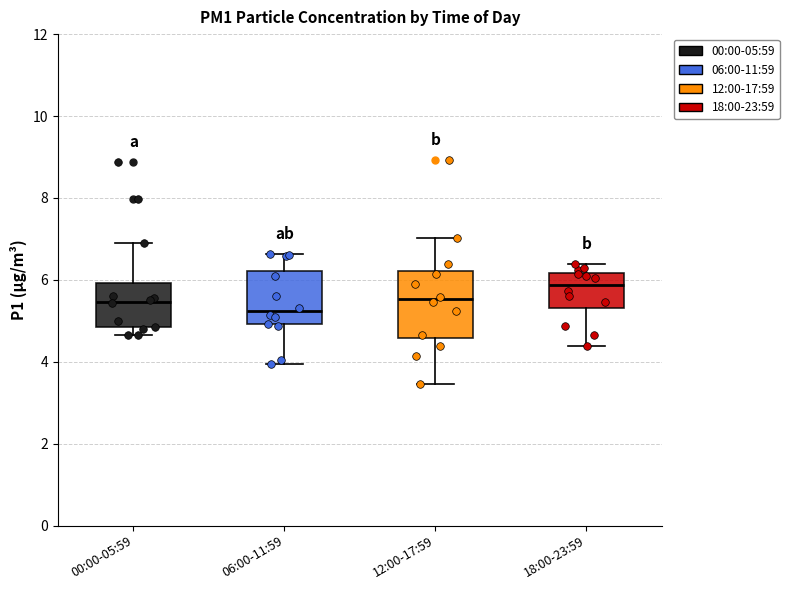

Comparing the boxes themselves (not the whiskers), which one is the tallest?

12:00-17:59